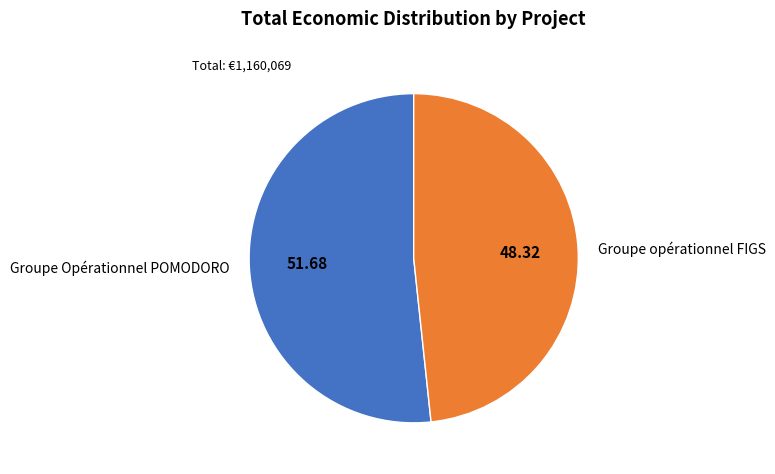

Is it true that Groupe Opérationnel POMODORO is 57% of the pie?

False